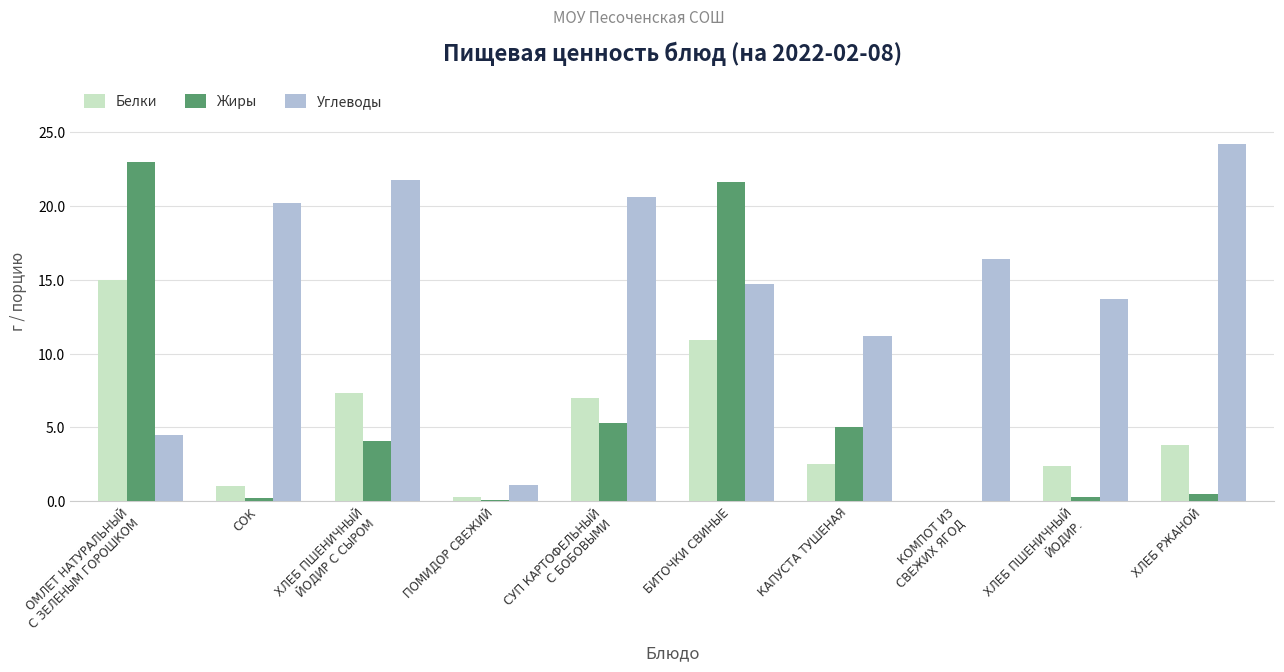

Are the bars grouped side by side (vs. stacked)?

Yes